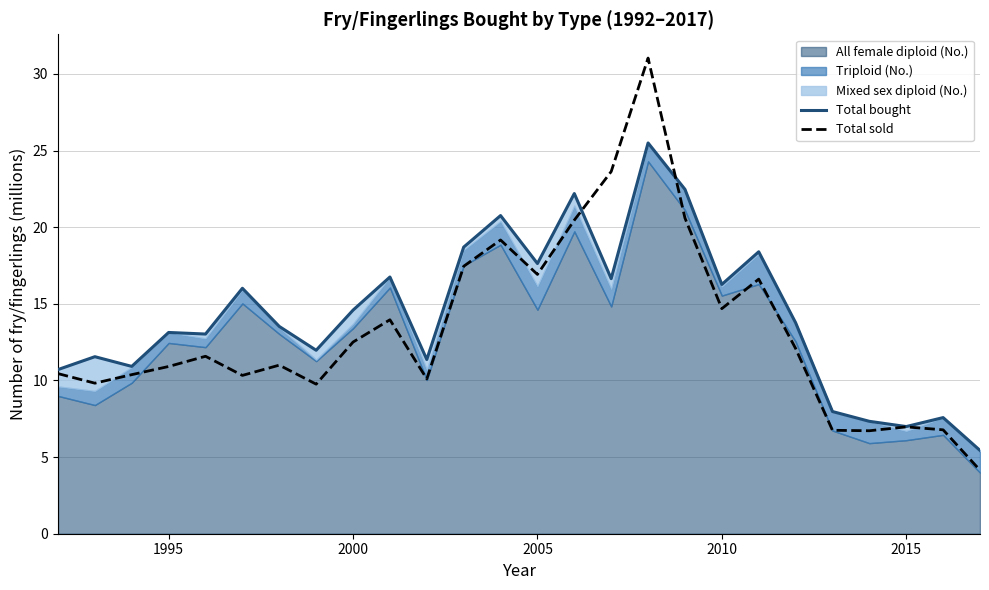

What is the sum of all Total bought values?

371.2